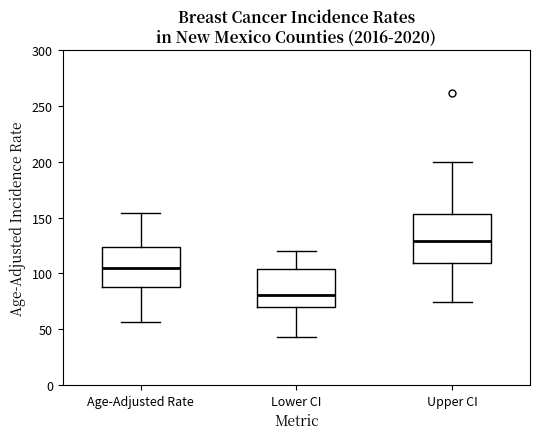

Reading left to right, read every box against the y-axis: the position of its median line, the range the box covers, and the ends of its whiskers. The values are not printed on the chart, so give them approximately, as read against the axis.

Age-Adjusted Rate: median 105, box 85 to 125, whiskers 55 to 155
Lower CI: median 80, box 70 to 105, whiskers 45 to 120
Upper CI: median 130, box 110 to 155, whiskers 75 to 200